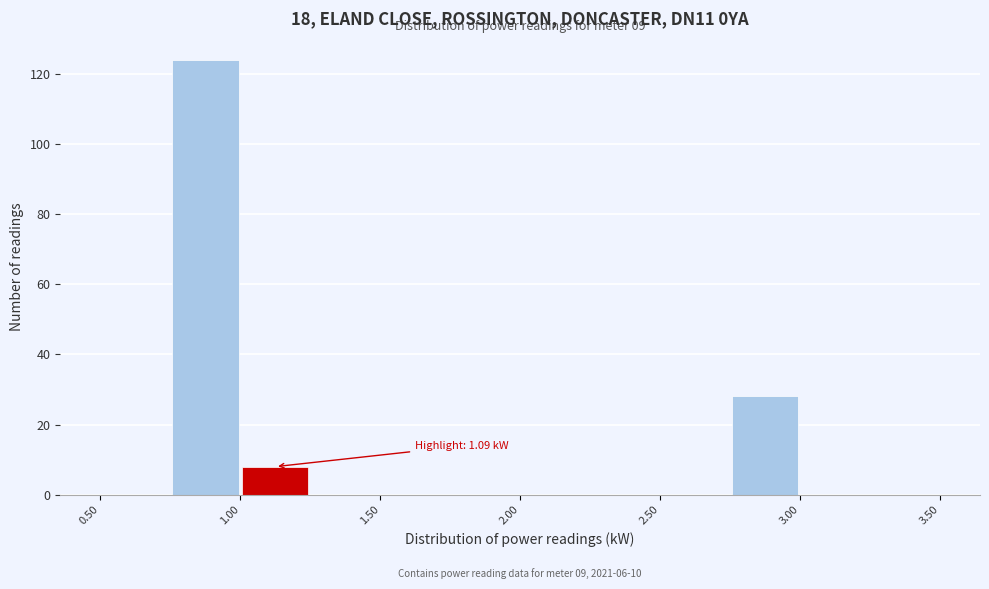

Over which range of the x-axis is the bar tallest?

0.75 to 1.00